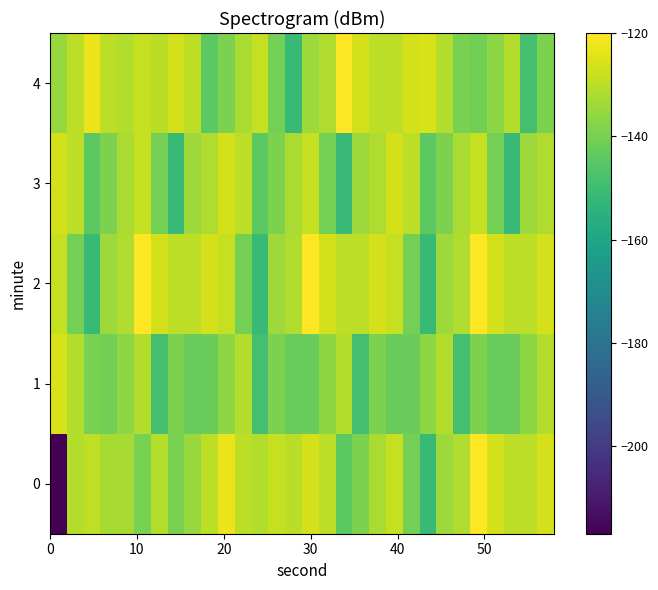

How many categories are shown in the chart?

30